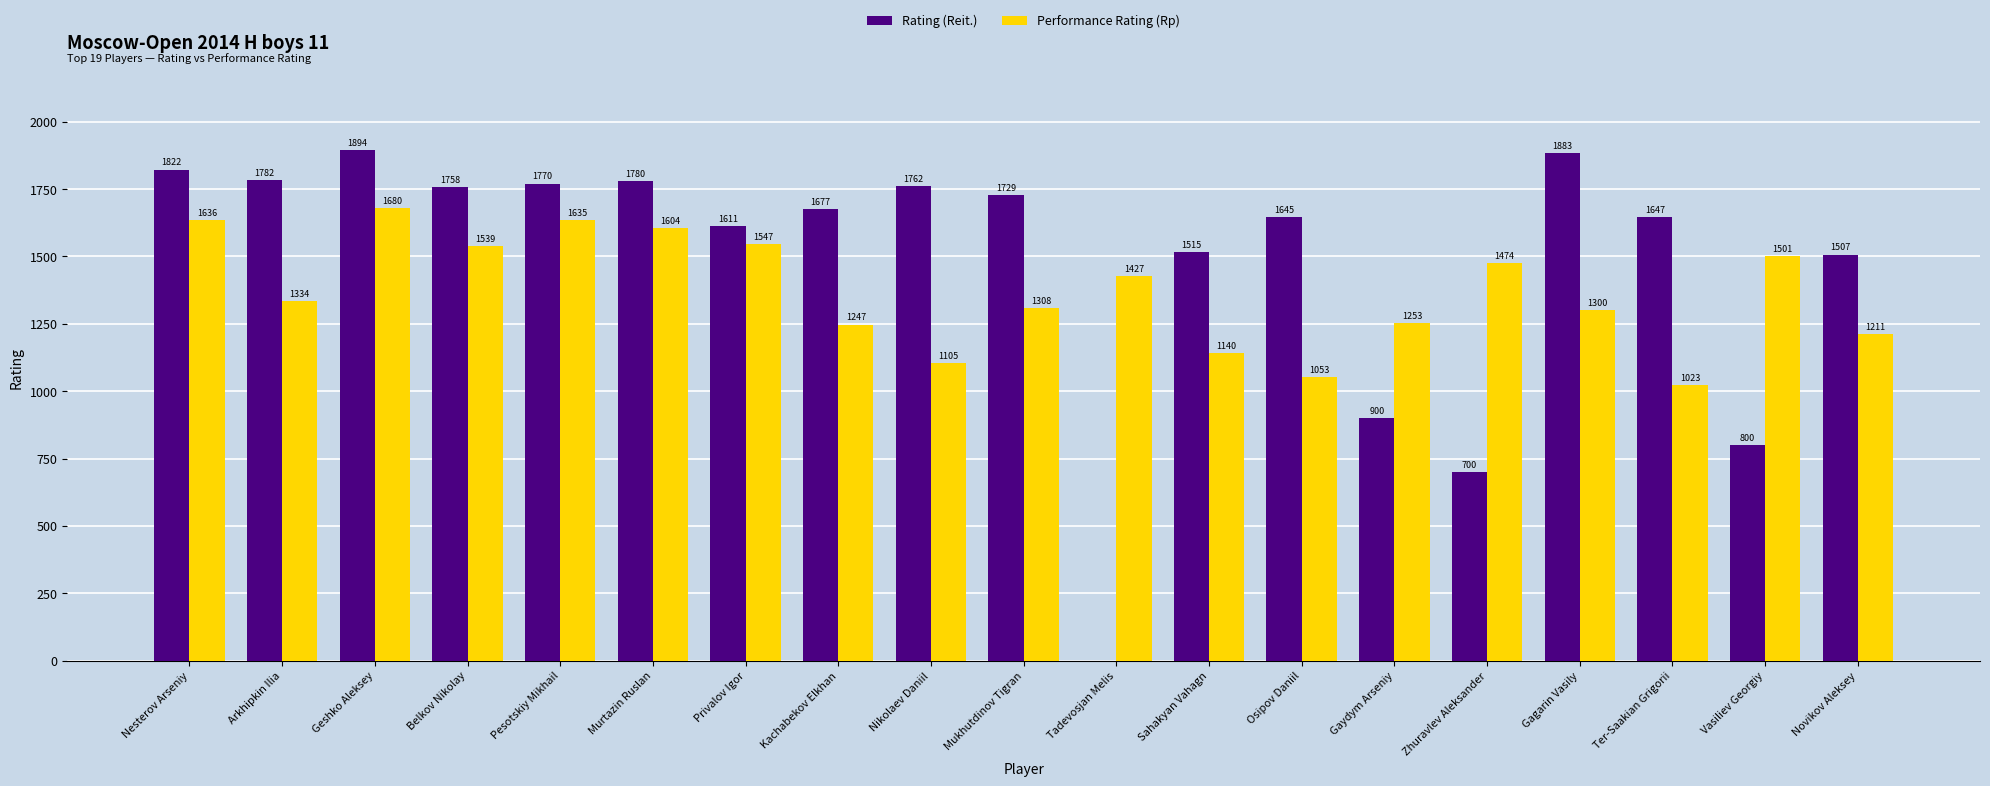

What is the sum of all Performance Rating (Rp) values?

26017